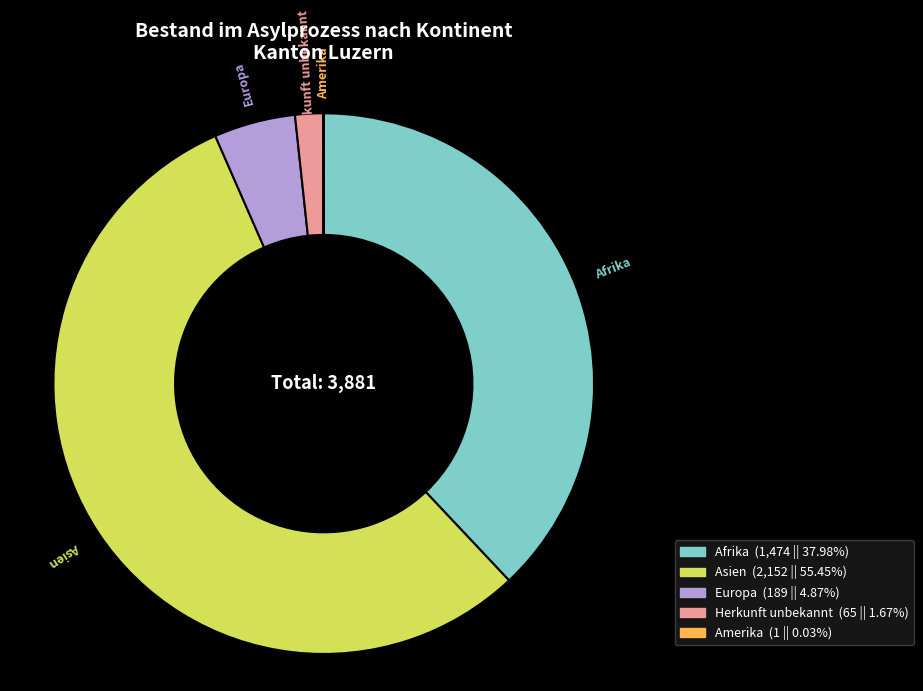

Is it true that Asien is 55% of the pie?

True